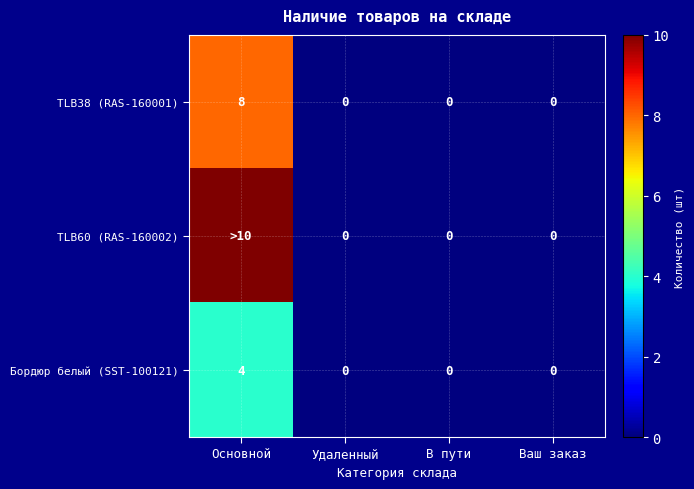

What is the difference between the TLB38 (RAS-160001) values at Основной and Ваш заказ?

8